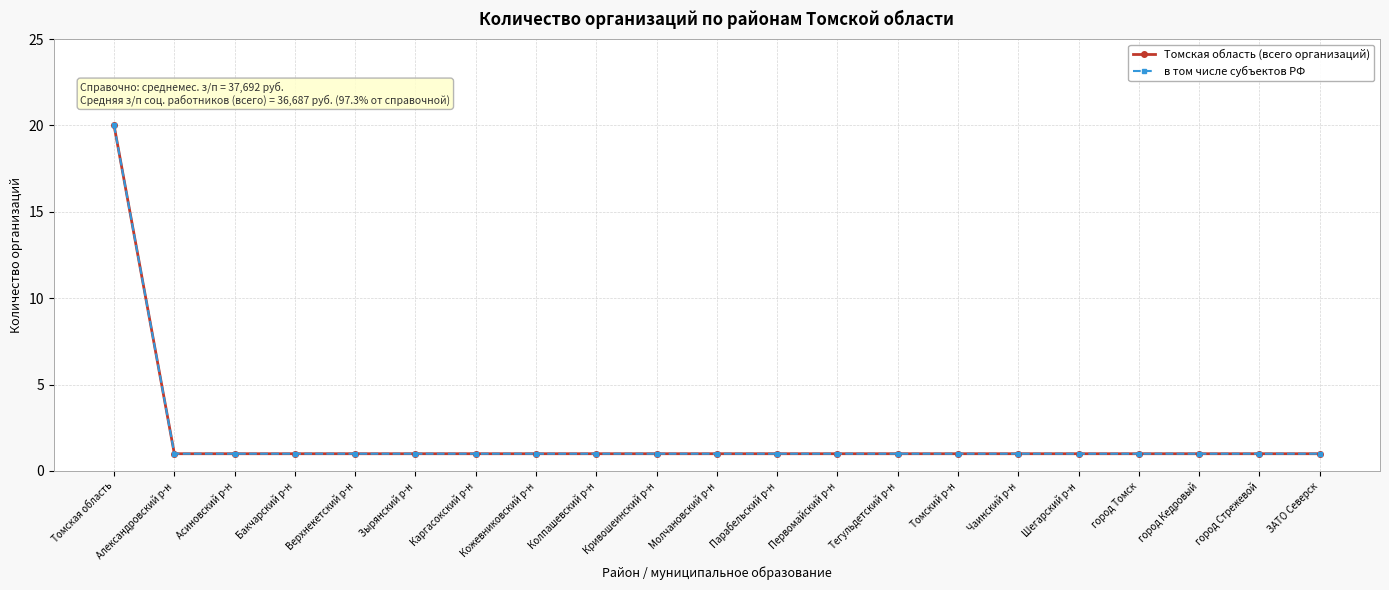

List the labels in order of в том числе субъектов РФ value, largest first.

Томская область, Александровский р-н, Асиновский р-н, Бакчарский р-н, Верхнекетский р-н, Зырянский р-н, Каргасокский р-н, Кожевниковский р-н, Колпашевский р-н, Кривошеинский р-н, Молчановский р-н, Парабельский р-н, Первомайский р-н, Тегульдетский р-н, Томский р-н, Чаинский р-н, Шегарский р-н, город Томск, город Кедровый, город Стрежевой, ЗАТО Северск